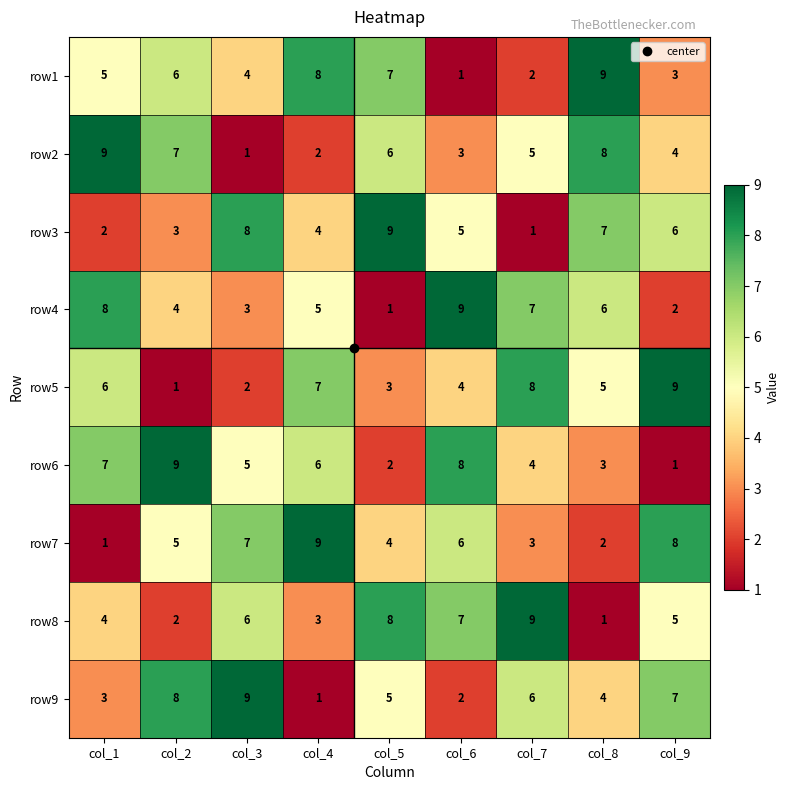

What is the approximate value of row9 at col_2?

8